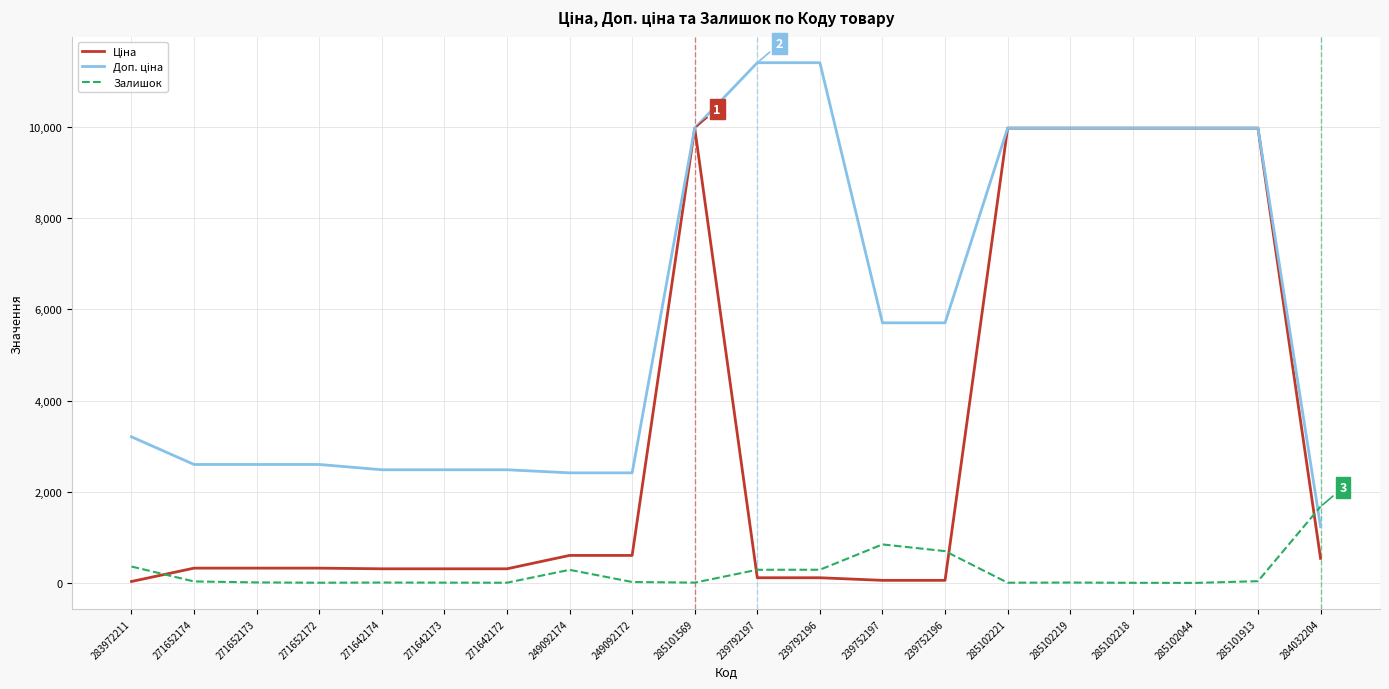

At which label does Залишок reach its peak?

284032204